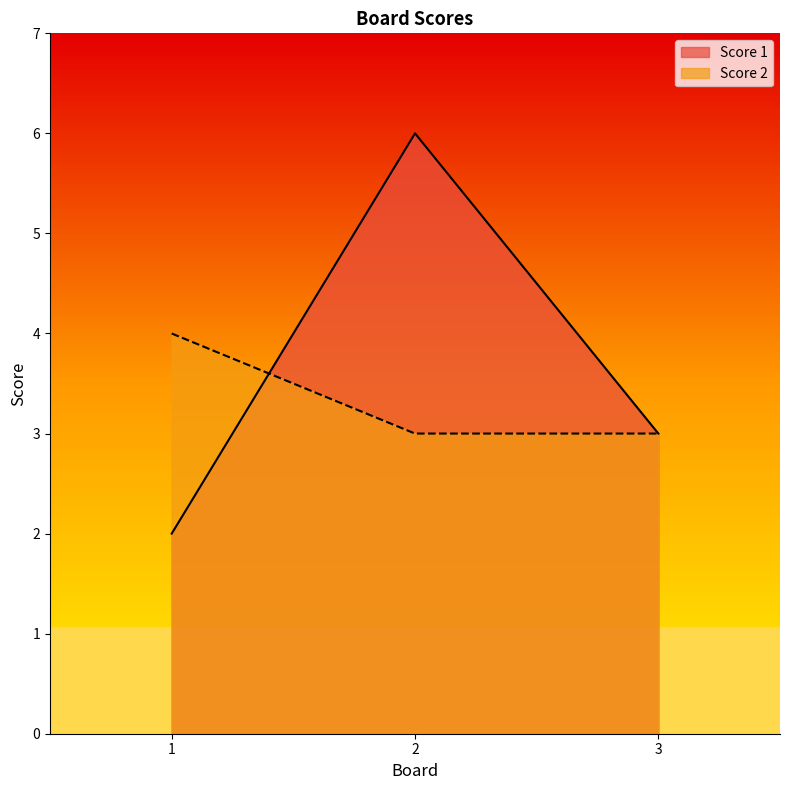

Which series changed the most between 1 and 3?

Score 1